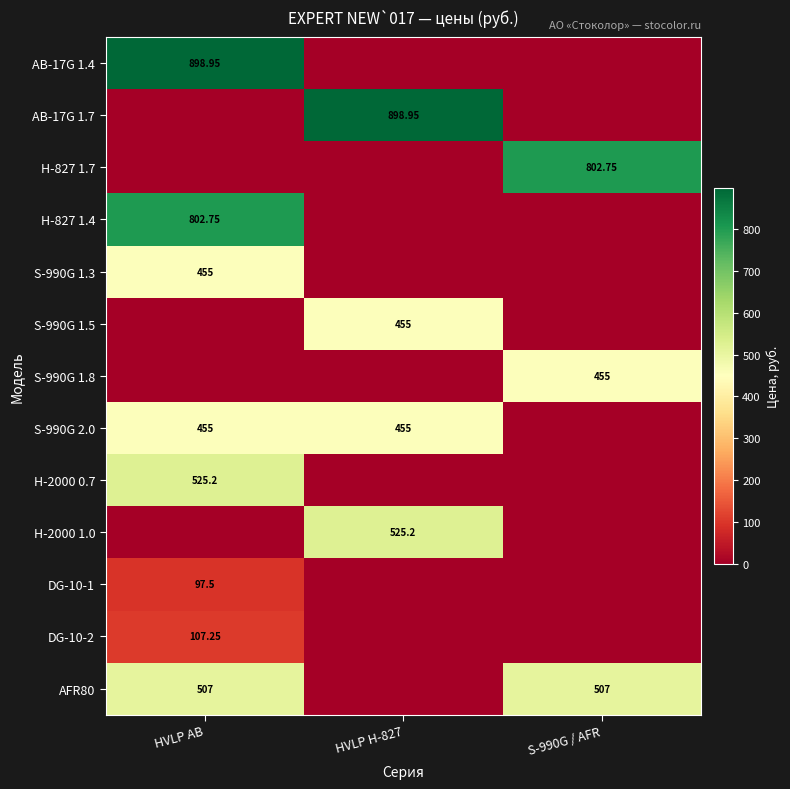

Rank the series at S-990G / AFR from highest to lowest value.

H-827 1.7, AFR80, S-990G 1.8, AB-17G 1.4, AB-17G 1.7, H-827 1.4, S-990G 1.3, S-990G 1.5, S-990G 2.0, H-2000 0.7, H-2000 1.0, DG-10-1, DG-10-2